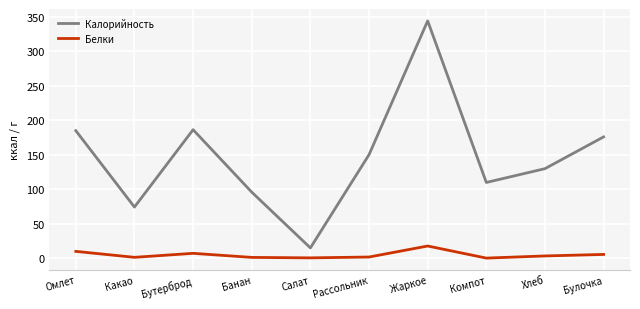

What is the difference between the Калорийность values at Булочка and Омлет?

9.0